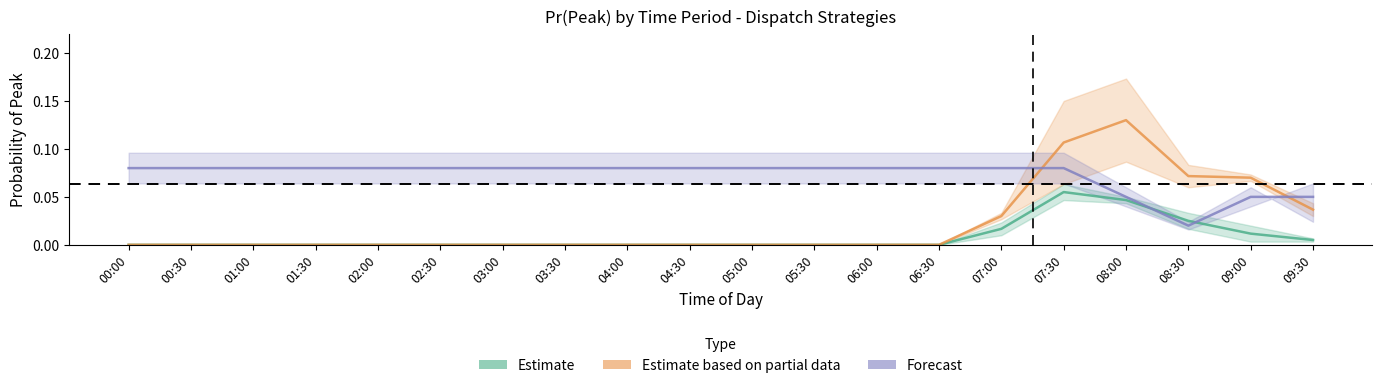

What is the value of the Forecast (SOC) point at the 9th from the left?

0.1